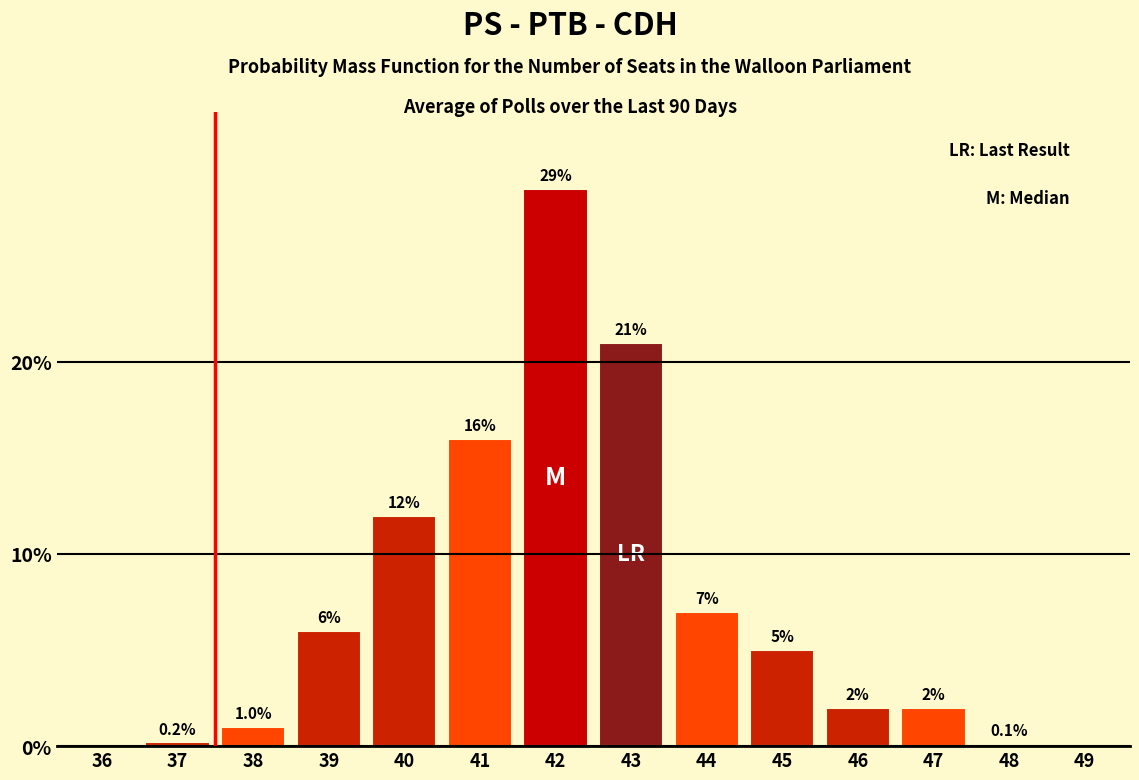

Reading left to right, list all the values displayed in this chart.

36=0.0	37=0.2	38=1.0	39=6.0	40=12.0	41=16.0	42=29.0	43=21.0	44=7.0	45=5.0	46=2.0	47=2.0	48=0.1	49=0.0